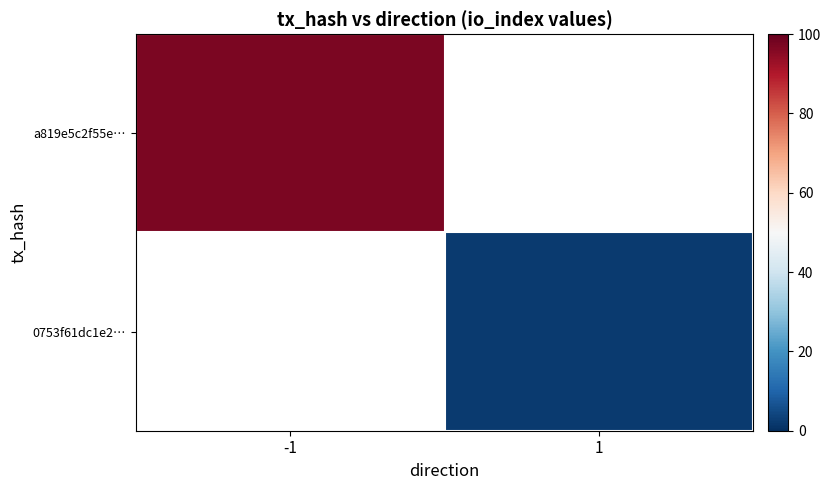

What is the minimum value shown in the chart?

2.0